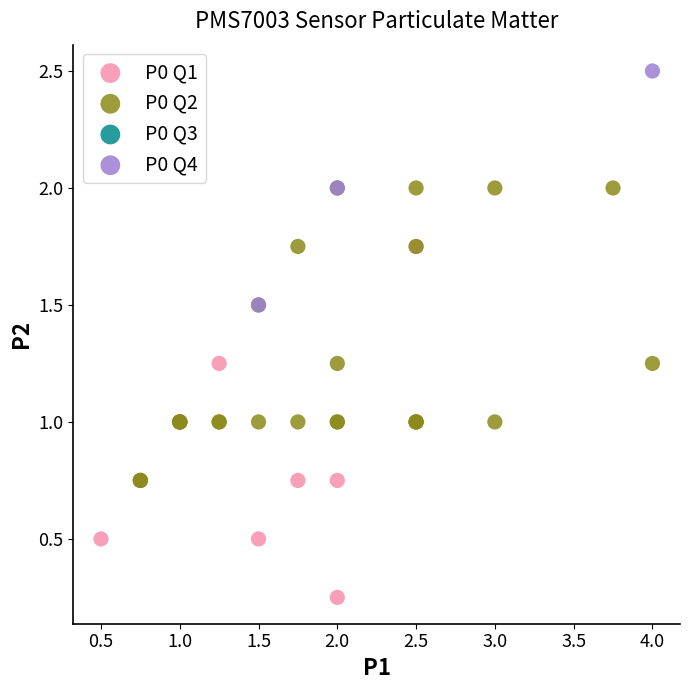

Which series has the largest Y range (max minus min)?

P0 Q1